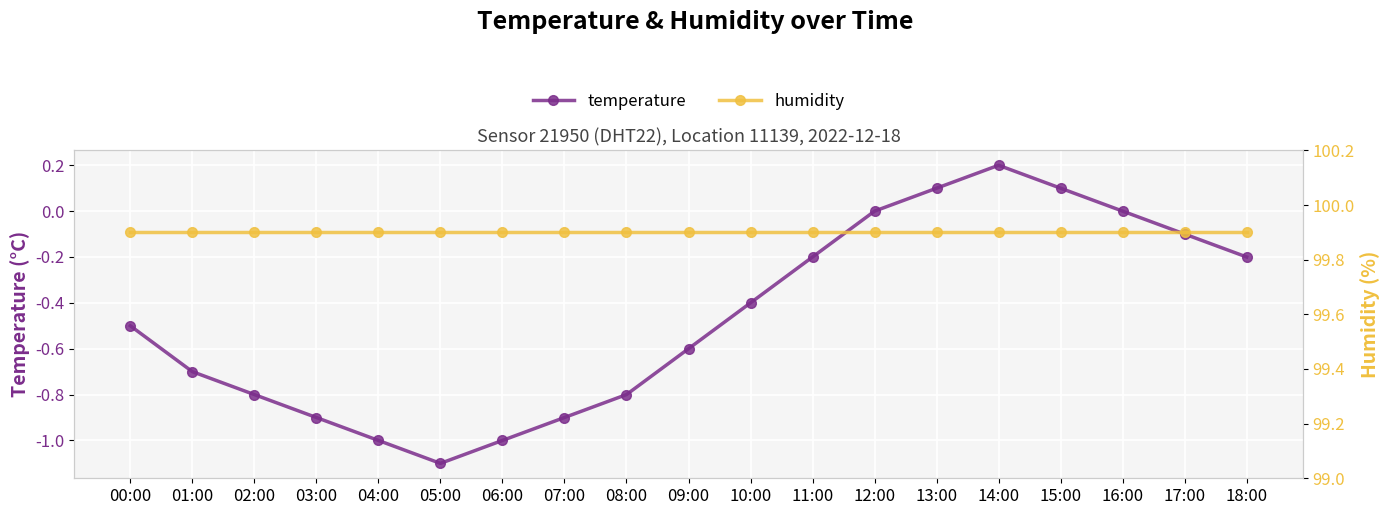

What is the difference between the maximum and second lowest values in the temperature series?

1.2